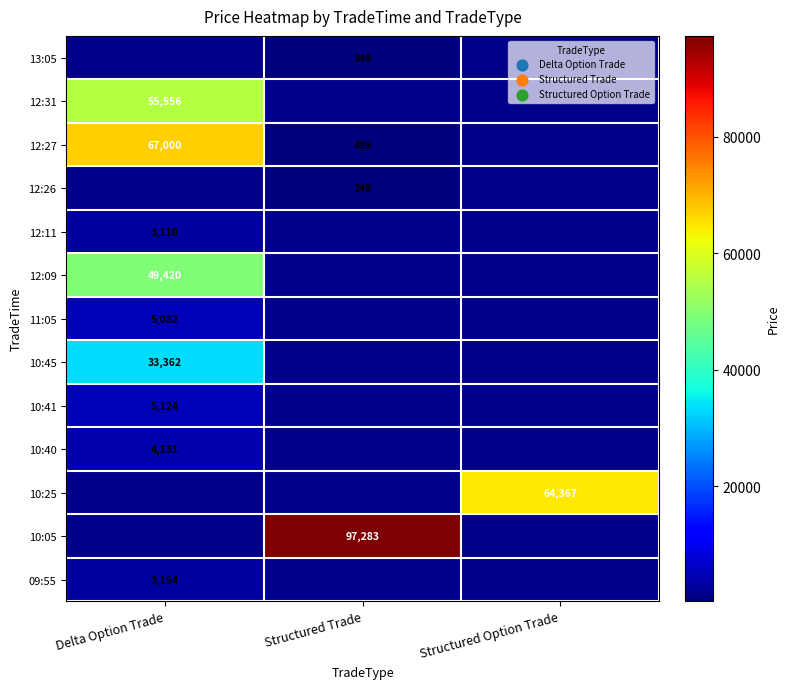

The value of 12:31 at Delta Option Trade is 55556. True or false?

True